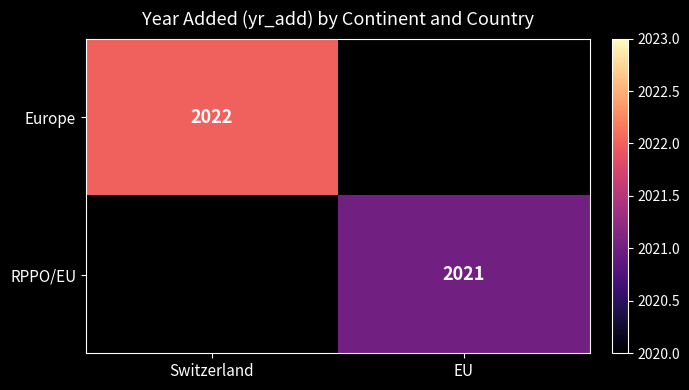

The value of RPPO/EU at EU is 953. True or false?

False